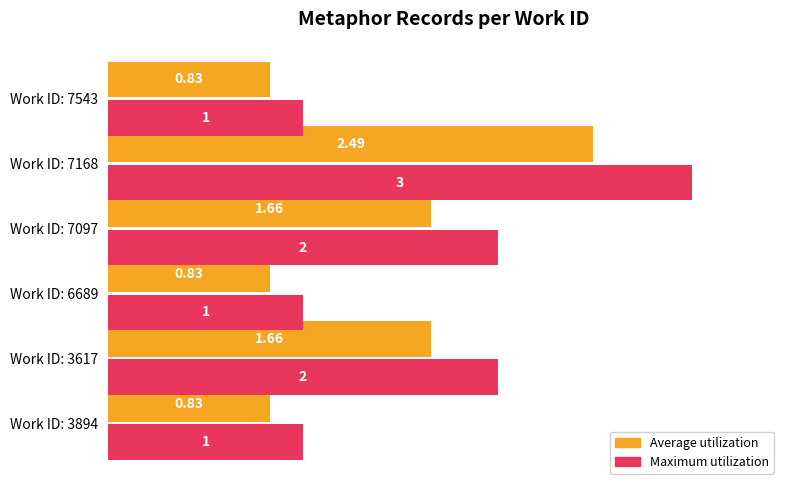

Rank the series by their average value, from lowest to highest.

Average utilization, Maximum utilization